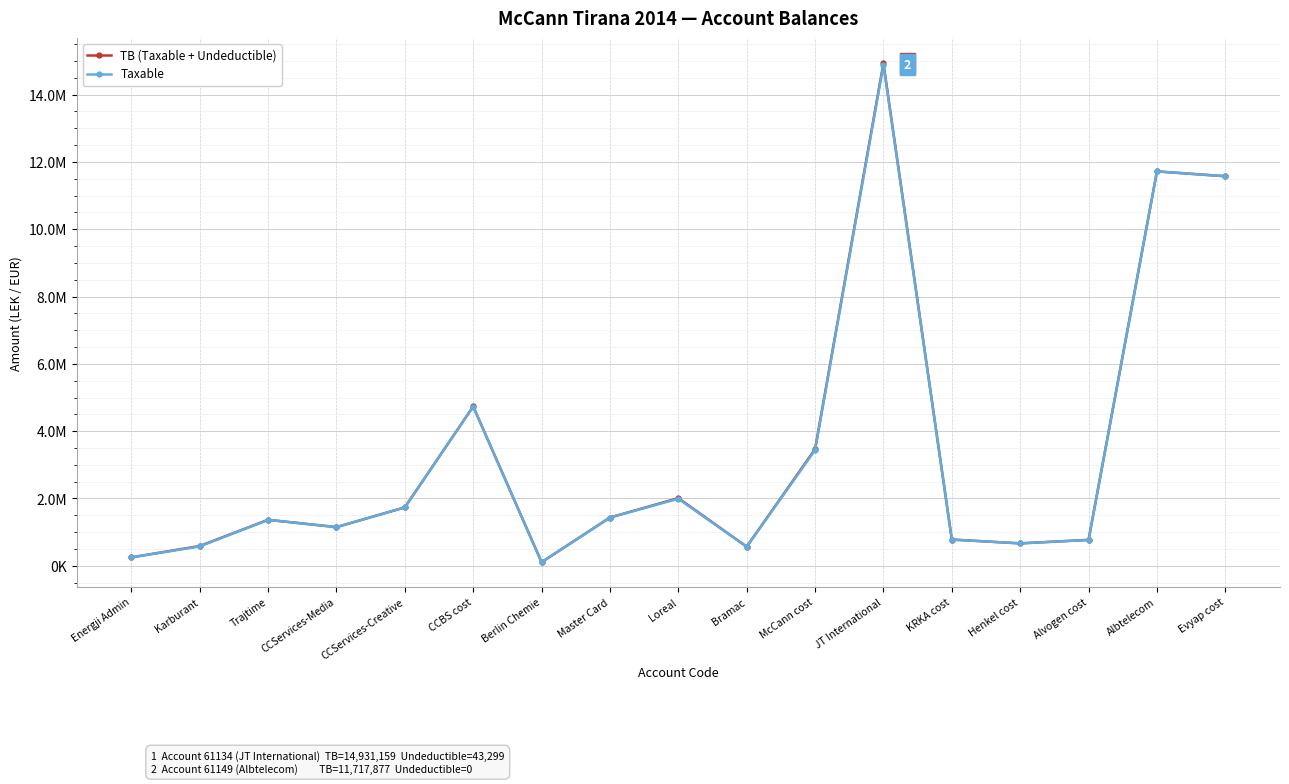

At how many categories does at least one series exceed 5328718?

3